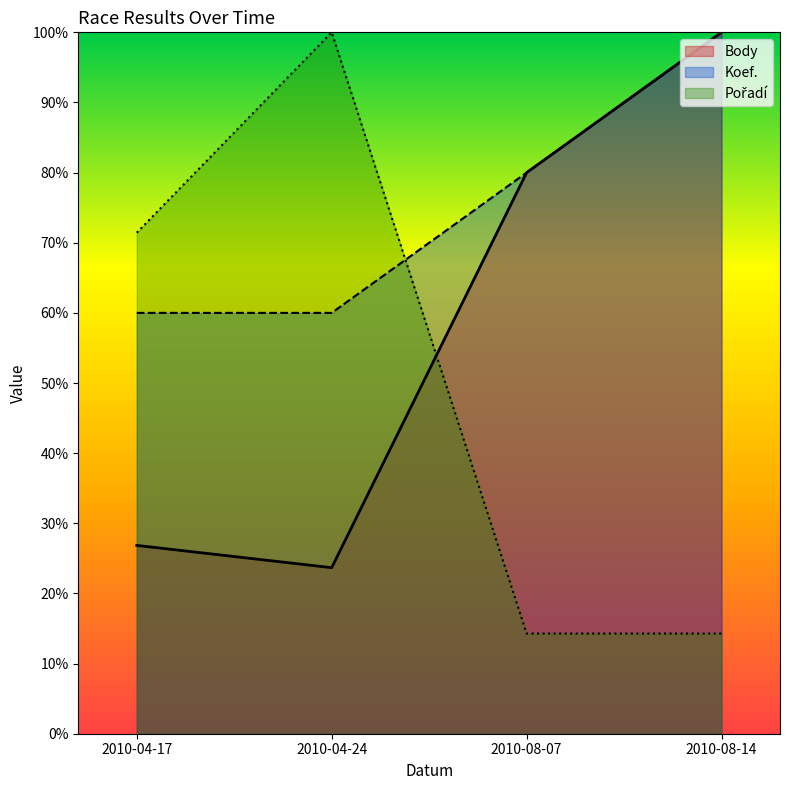

How many data points in Koef. are above 80?

1